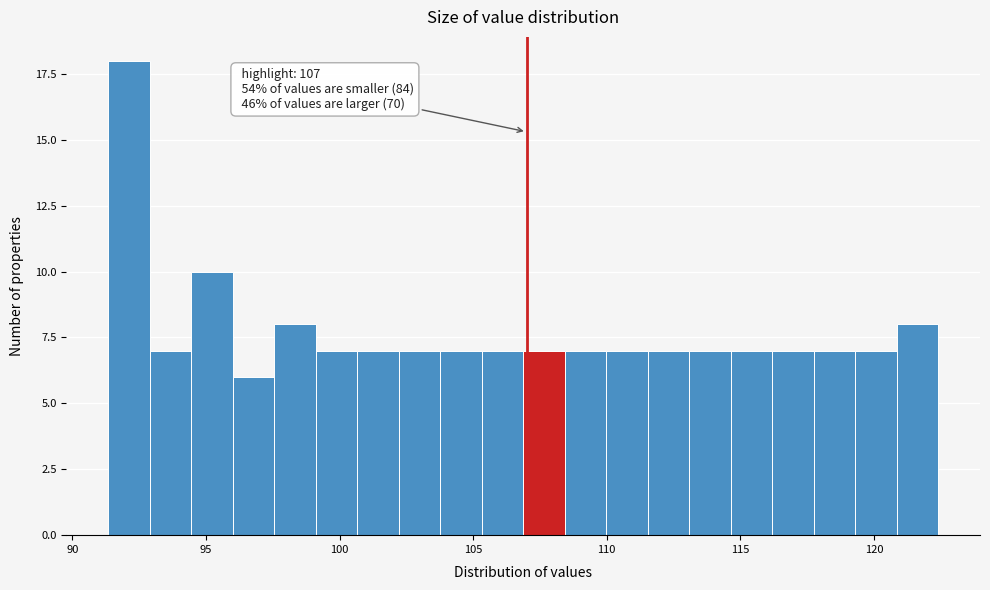

Read against the x-axis, roughly where is the centre of the tallest bar?

92.0